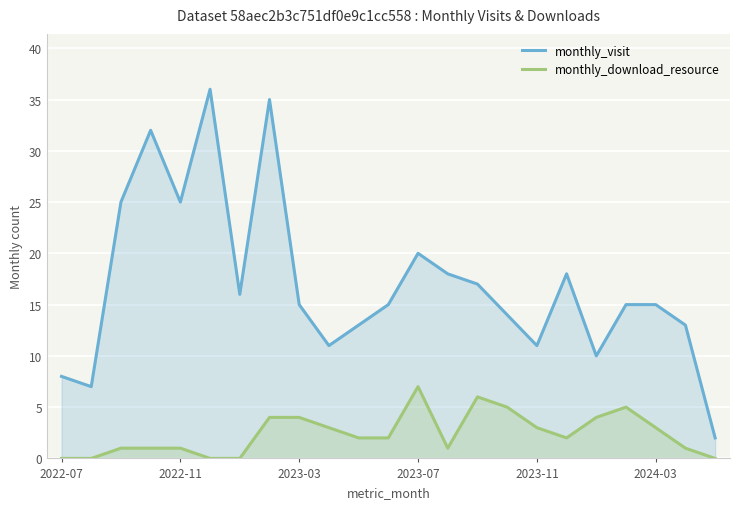

Which series has the largest total across all categories?

monthly_visit